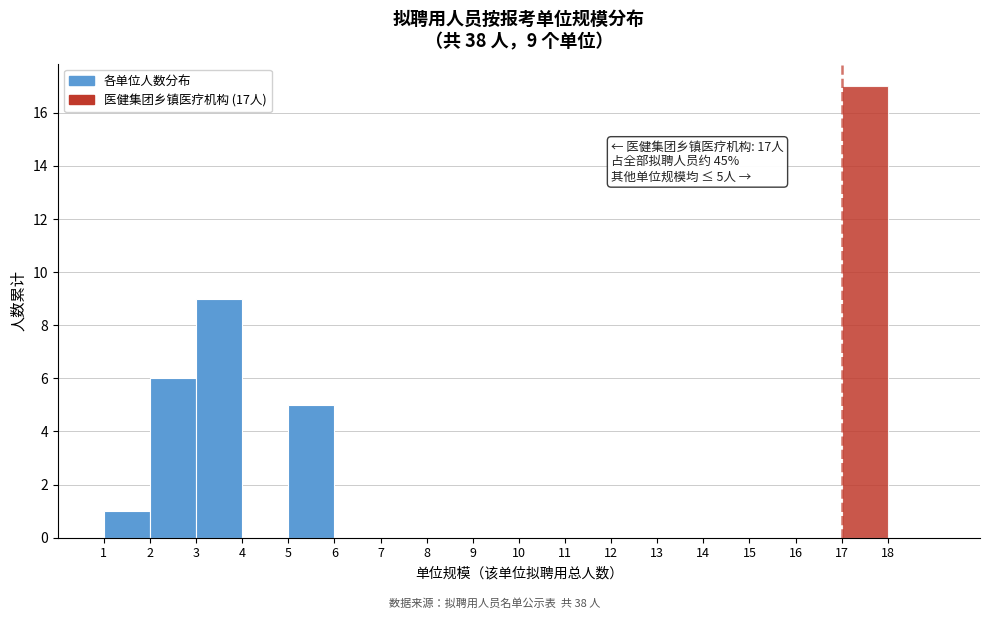

Which range on the x-axis has the tallest bar?

17 to 18